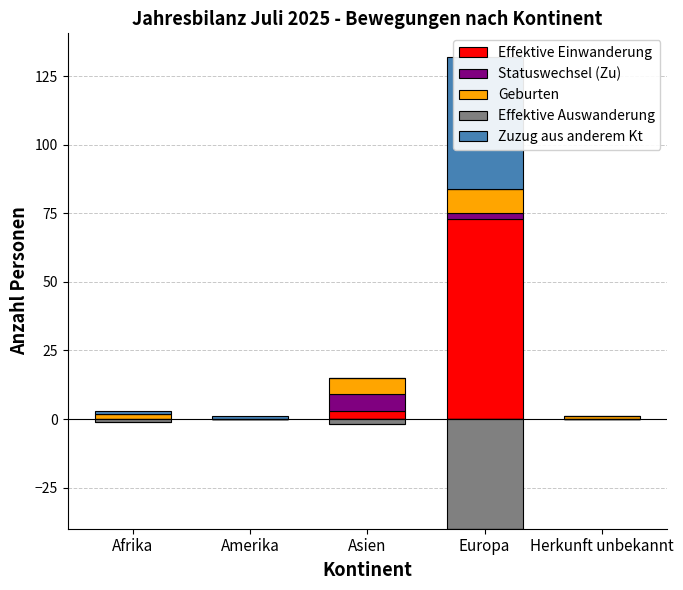

What is the label of the 5th bar from the right?

Afrika